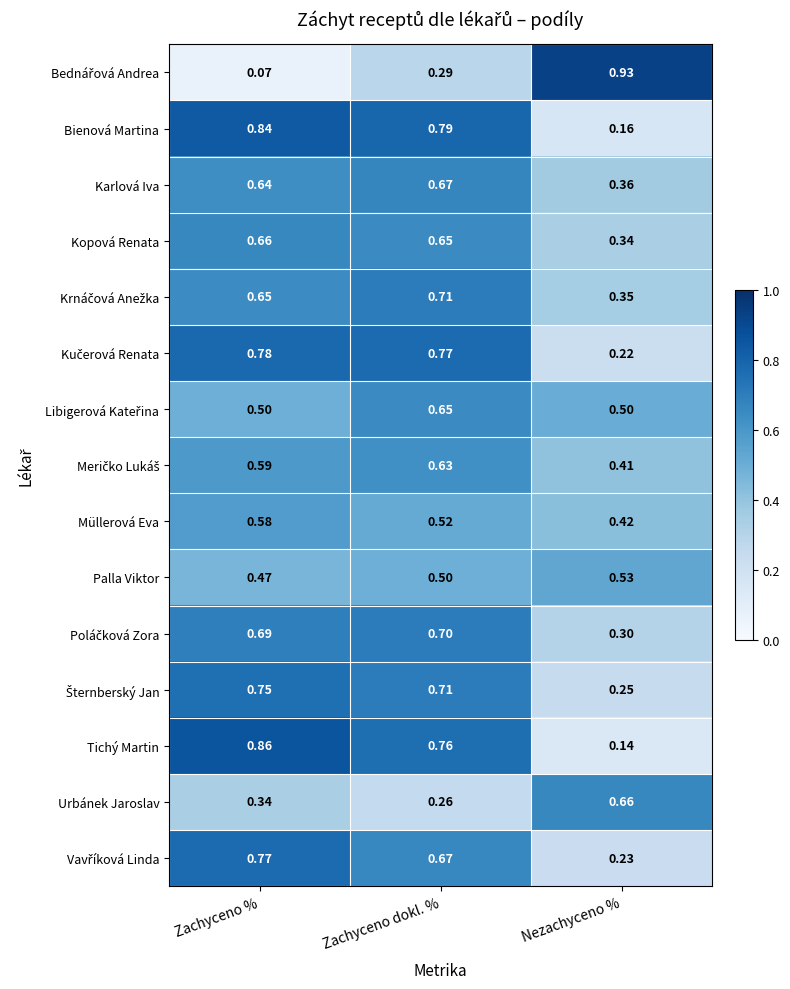

Which label corresponds to the largest value in the chart?

Nezachyceno %